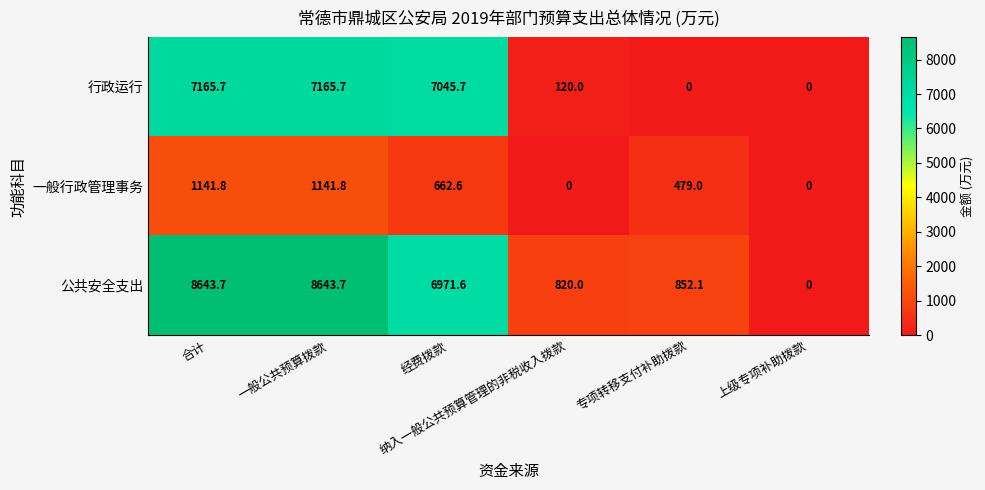

At 经费拨款, list the series in order from largest to smallest.

行政运行, 公共安全支出, 一般行政管理事务